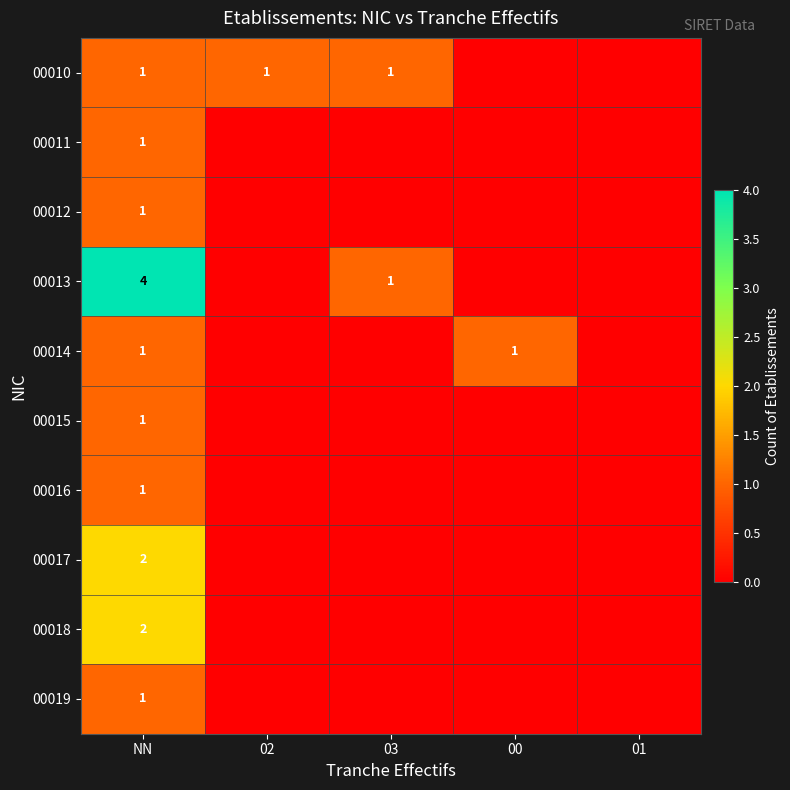

True or false: 00014 has a value of 2 at NN.

False